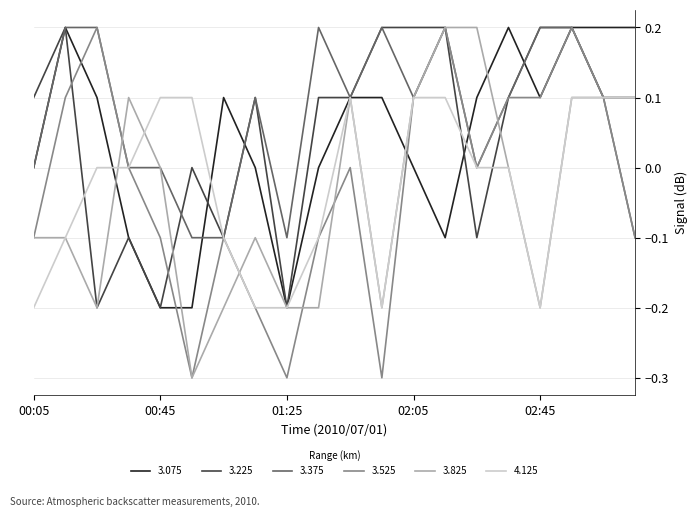

True or false: 3.075 has more than 1 interior local peaks.

True